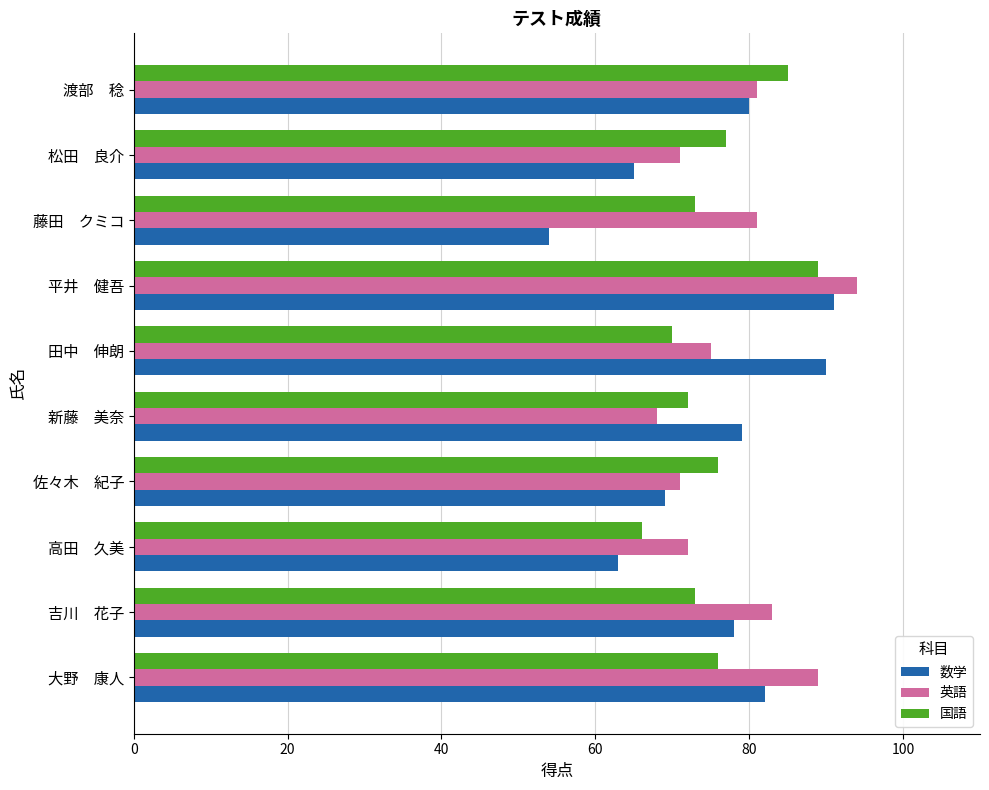

At which label does 国語 reach its minimum?

高田　久美